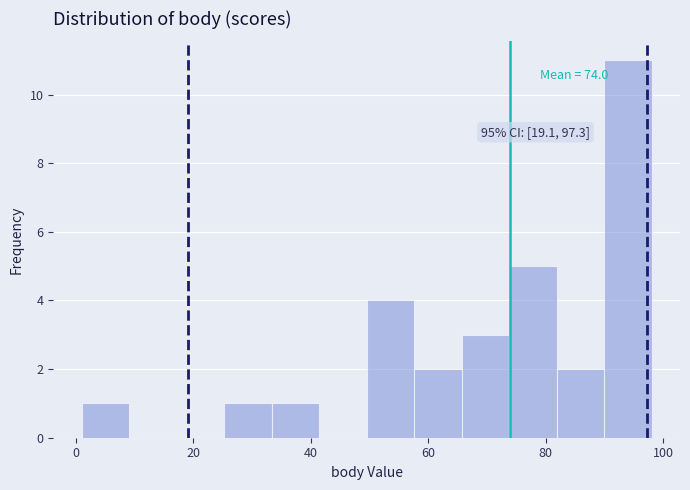

Over which range of the x-axis is the bar tallest?

90 to 98